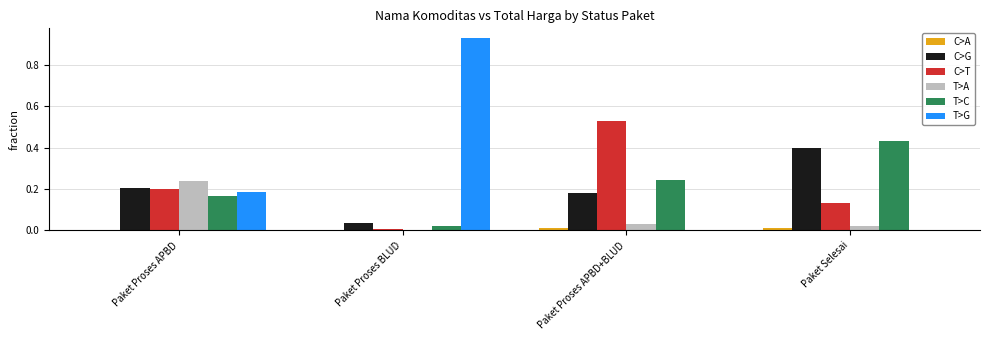

Which series has the largest total across all categories?

T>G